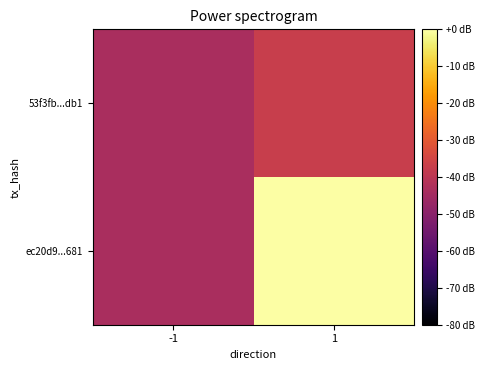

Rank the series by their average value, from lowest to highest.

53f3fb...db1, ec20d9...681